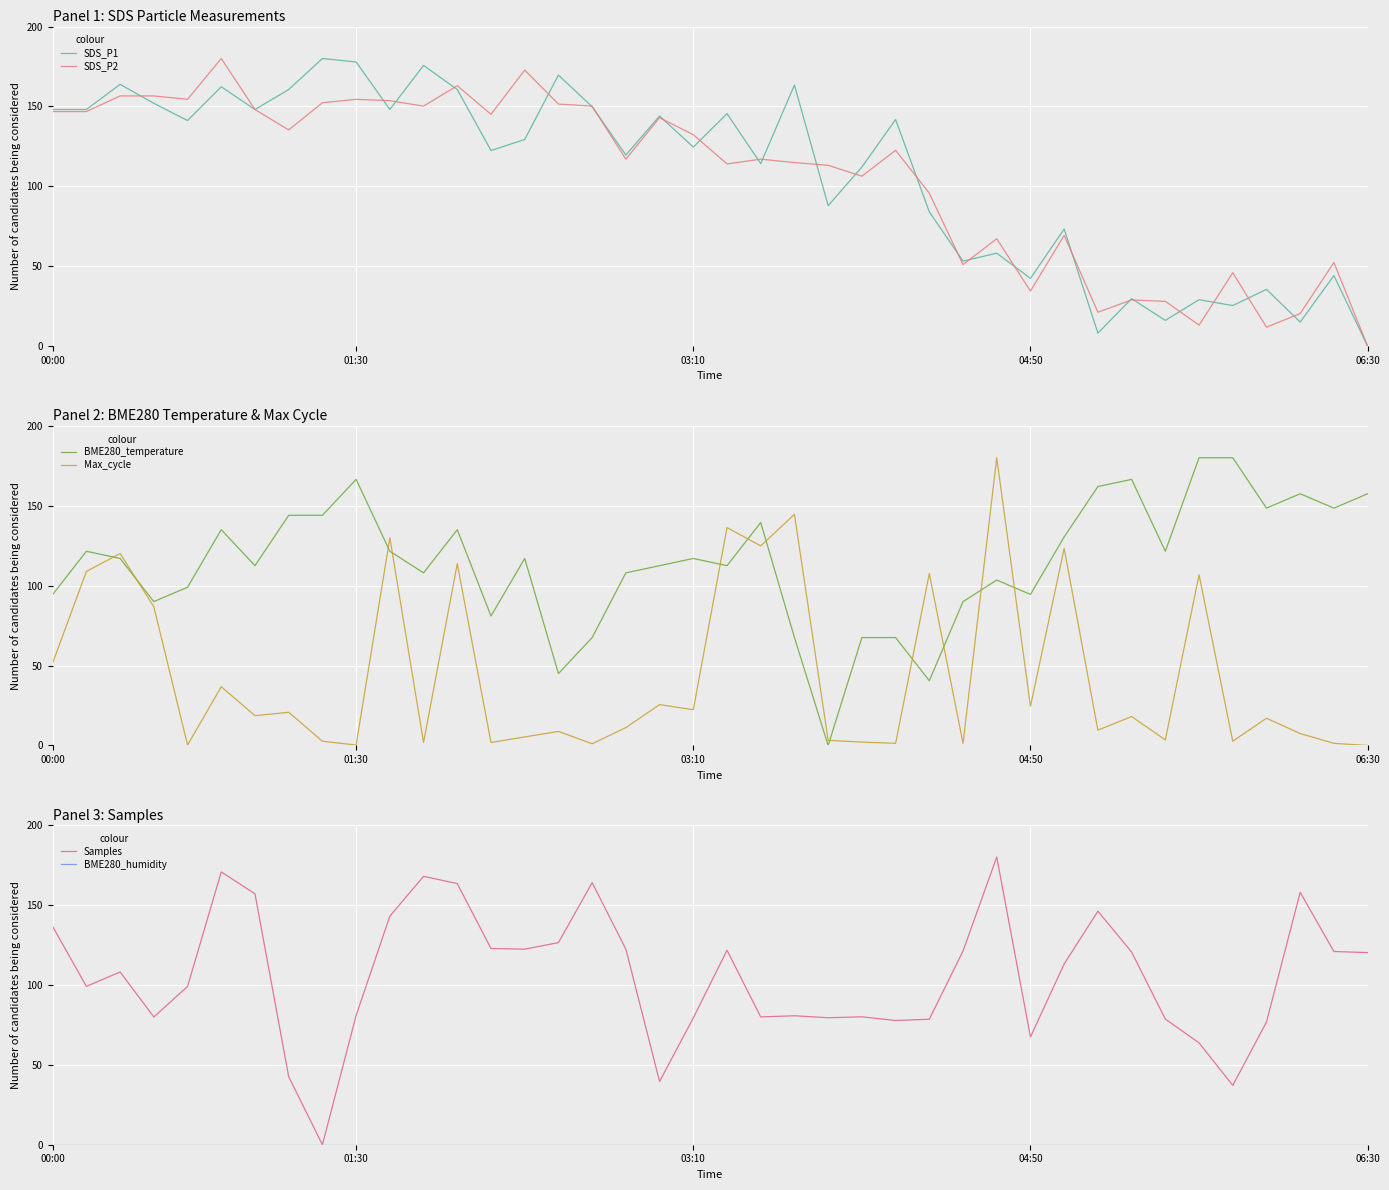

True or false: Max_cycle and SDS_P2 intersect in this chart.

True